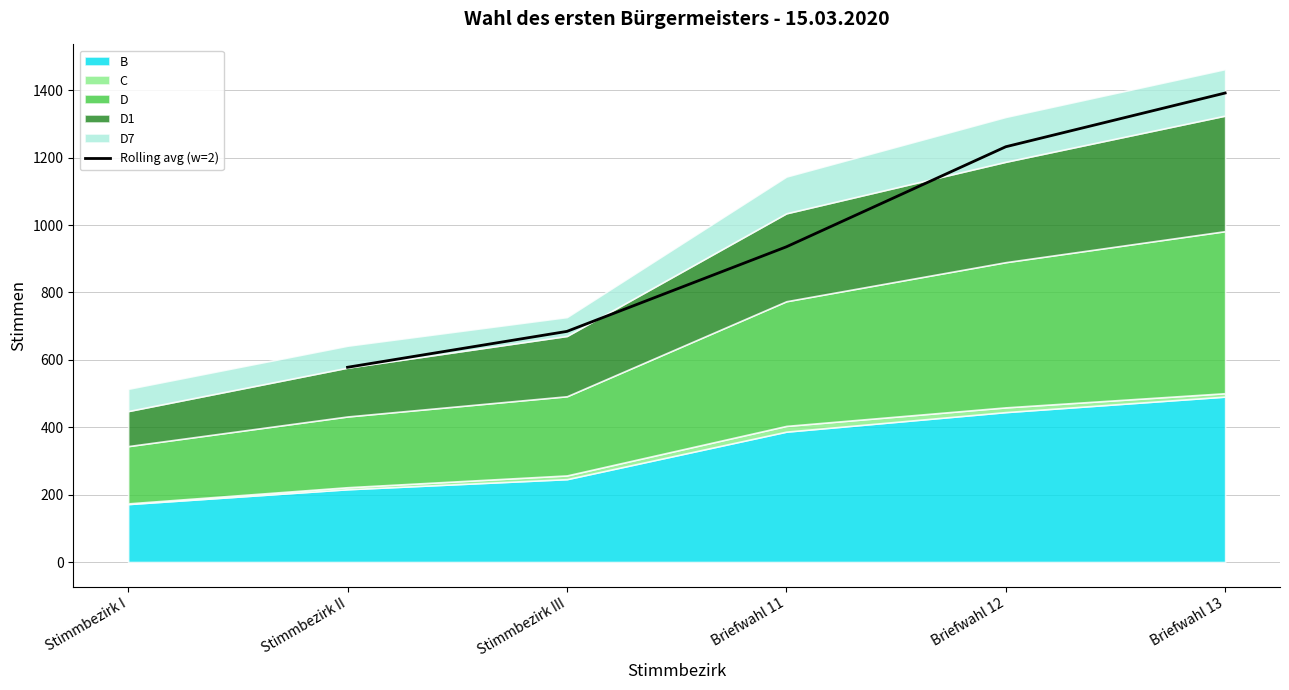

Where is Rolling avg (w=2) nearest to the value 985?

Briefwahl 11